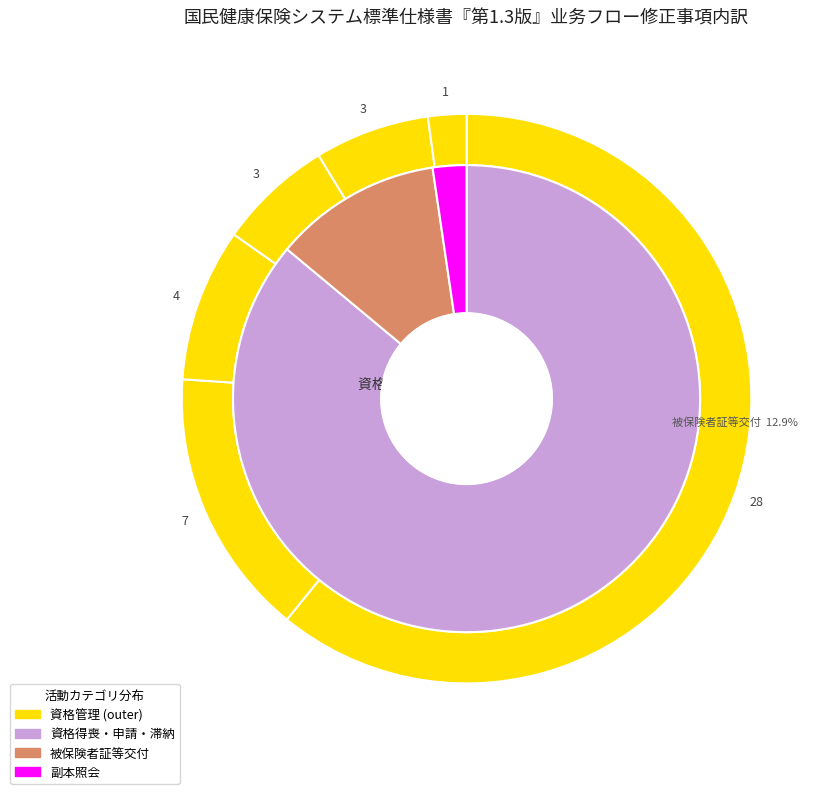

Which slice is the largest?

資格管理